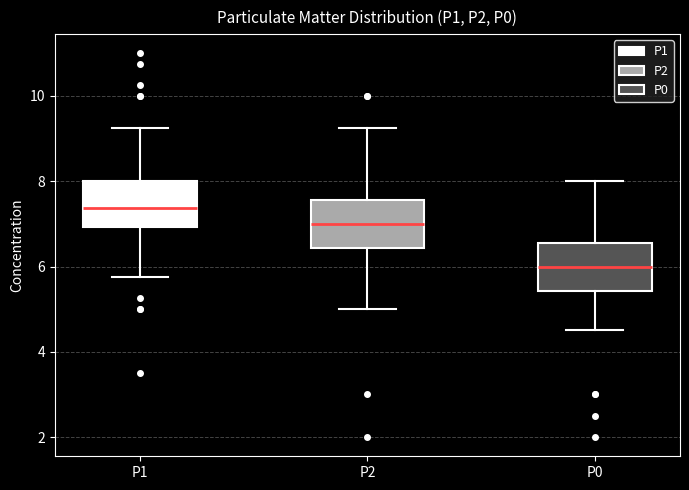

Reading left to right, transcribe this box plot: for each box, give where its median line is, the range the box spans, and where its two whiskers end, as read against the y-axis. The values are not printed on the chart, so give them approximately, as read against the axis.

P1: median 7.4, box 7.0 to 8.0, whiskers 5.8 to 9.2
P2: median 7.0, box 6.4 to 7.6, whiskers 5.0 to 9.2
P0: median 6.0, box 5.4 to 6.6, whiskers 4.6 to 8.0